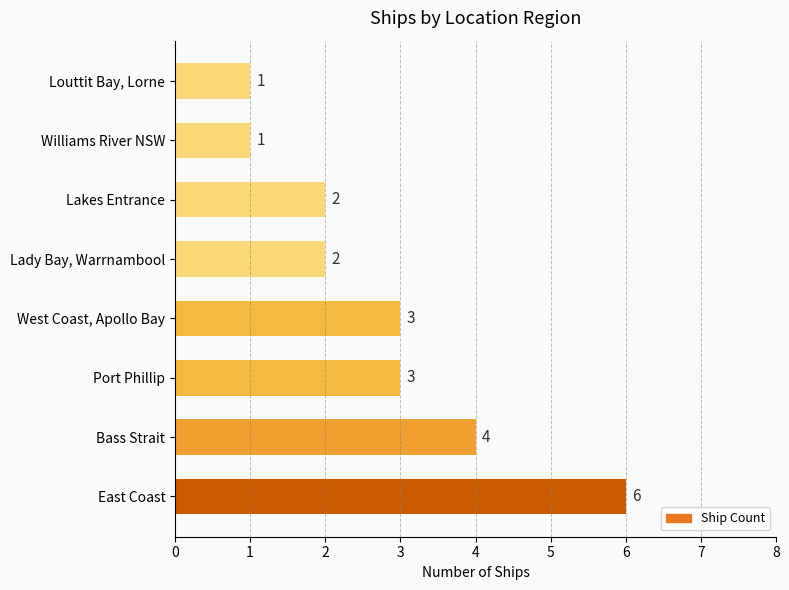

What is the sum of the values at Lakes Entrance and Lady Bay, Warrnambool?

4